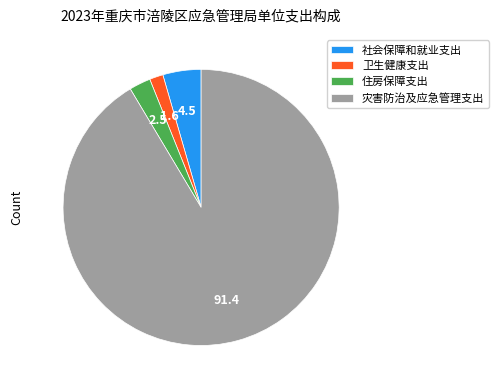

True or false: 灾害防治及应急管理支出 accounts for 86% of the total.

False